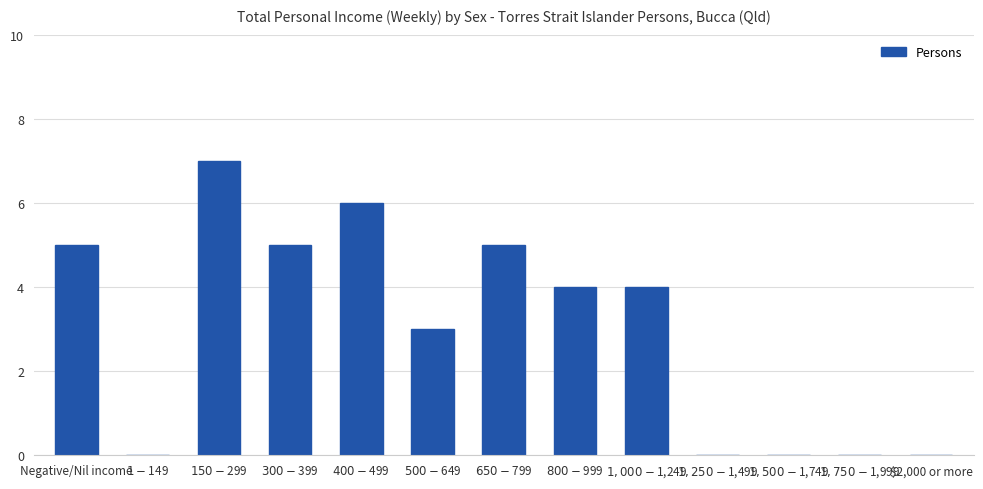

What is the maximum value shown in the chart?

7